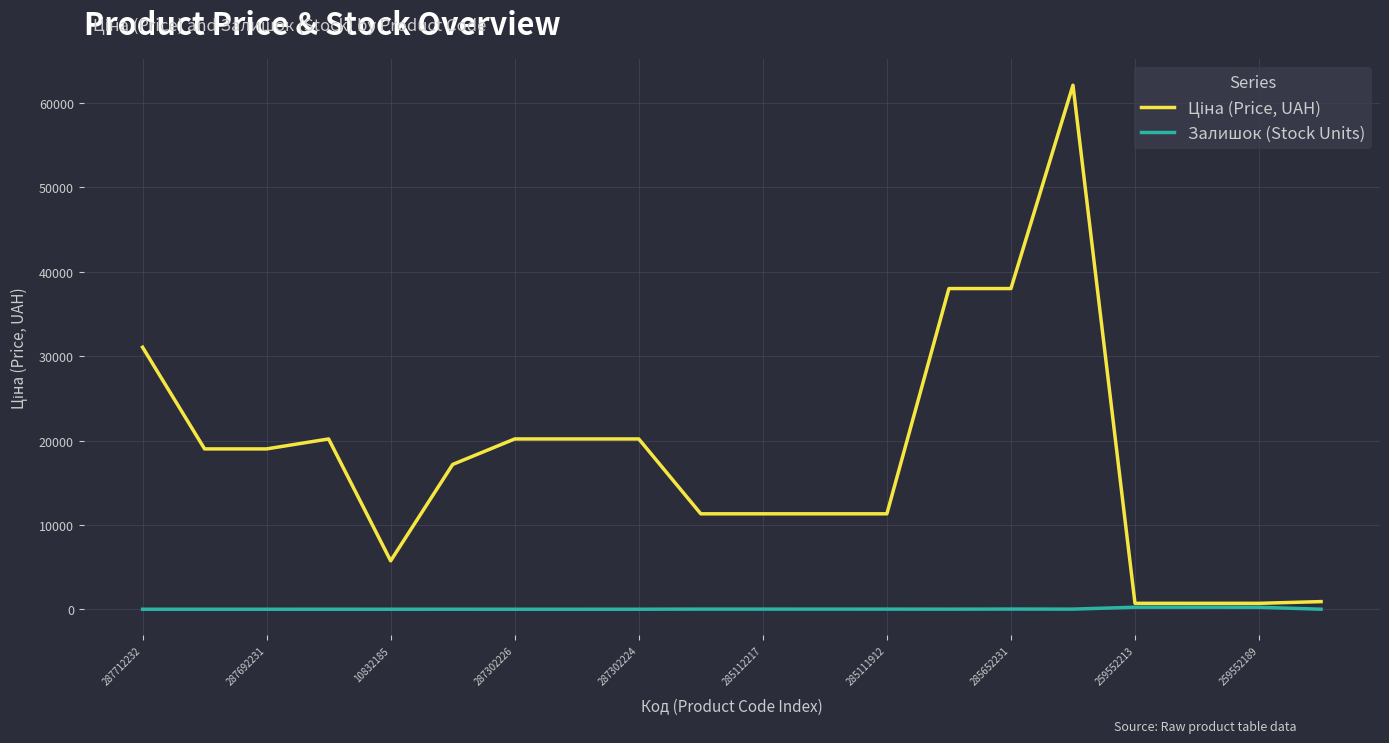

What is the total value across all series at 287712232?

31058.4